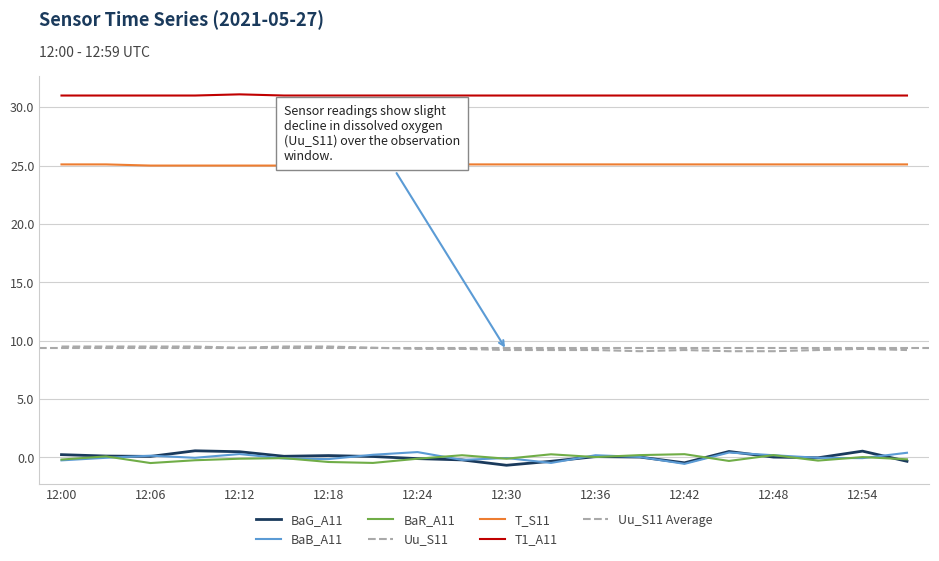

True or false: Uu_S11 and BaG_A11 cross at least once.

False